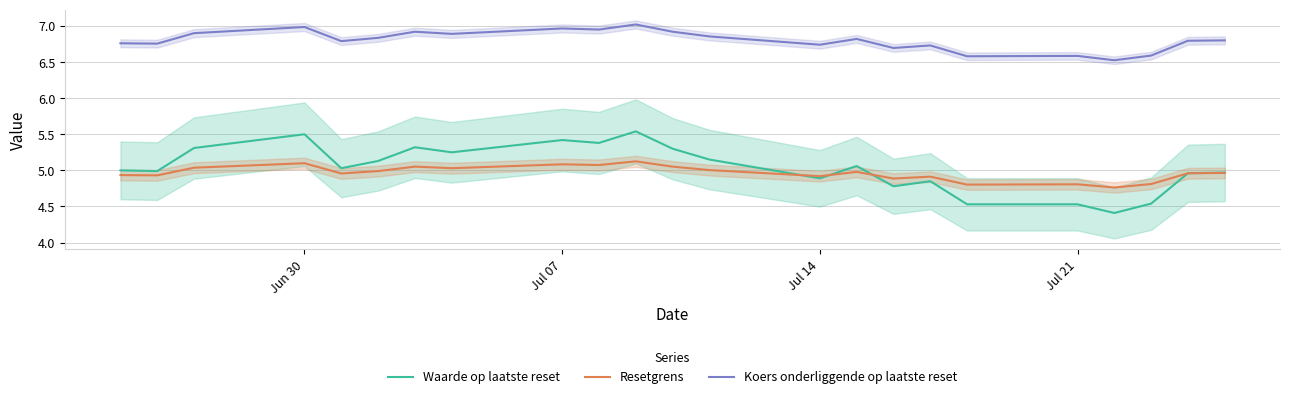

What is the value of the Waarde op laatste reset point at the 8th from the left?

5.2